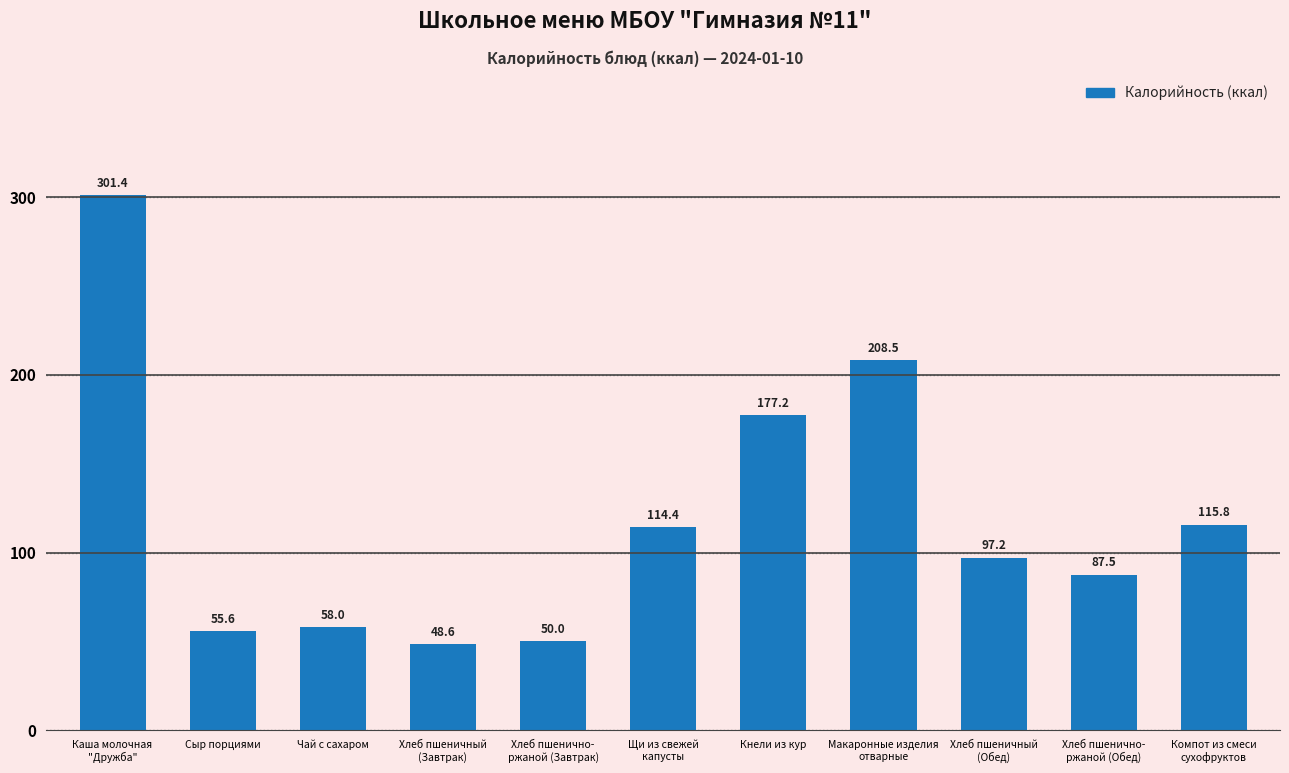

What is the average value?

119.5